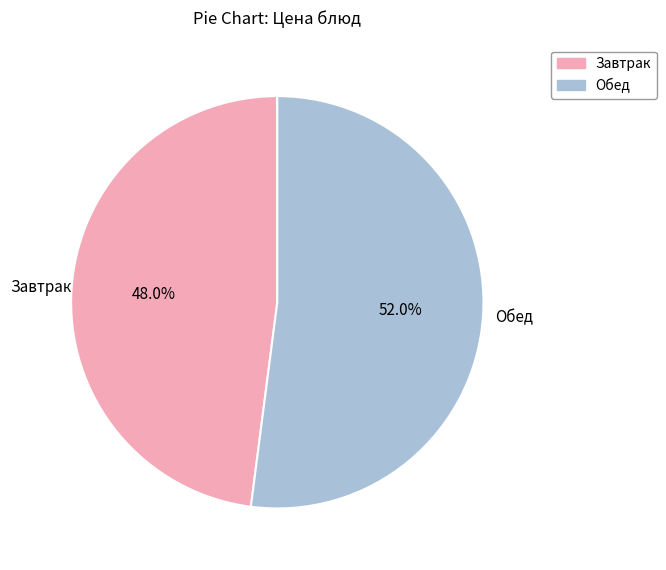

Count the number of slices in the pie.

2